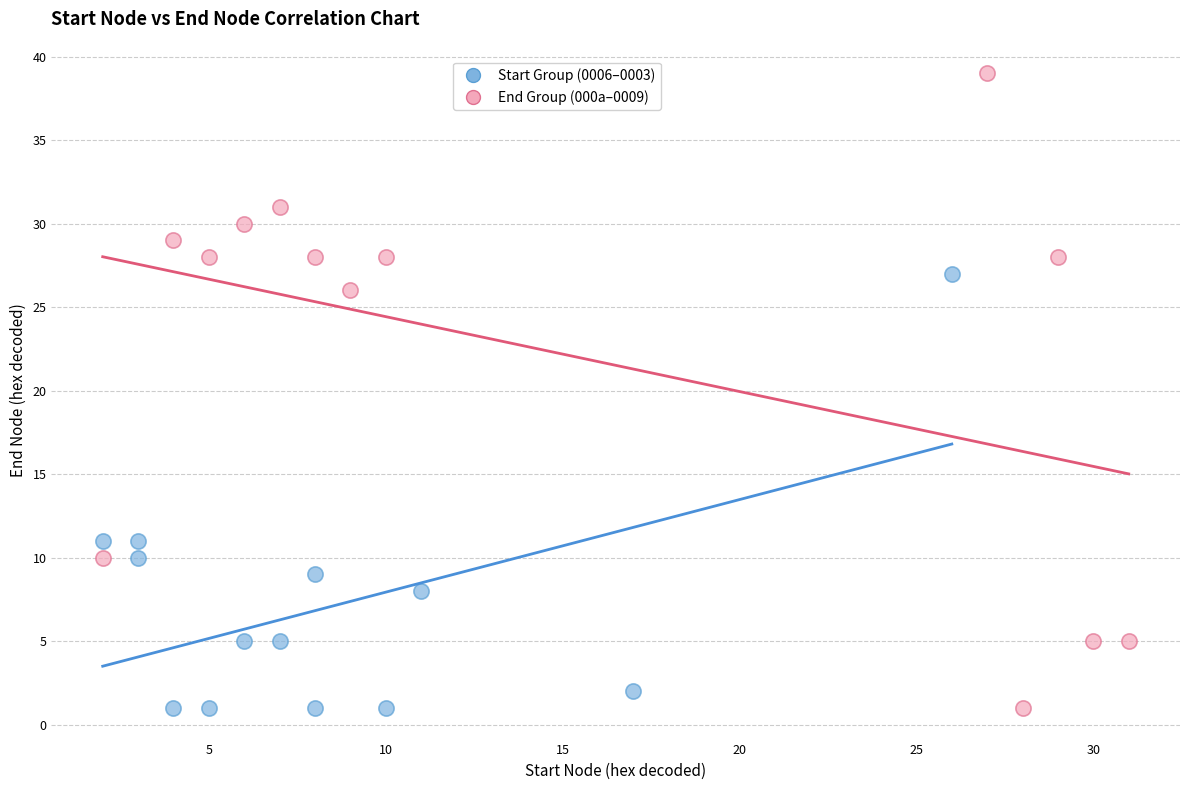

Which series reaches the maximum Y coordinate?

End Group (000a–0009)